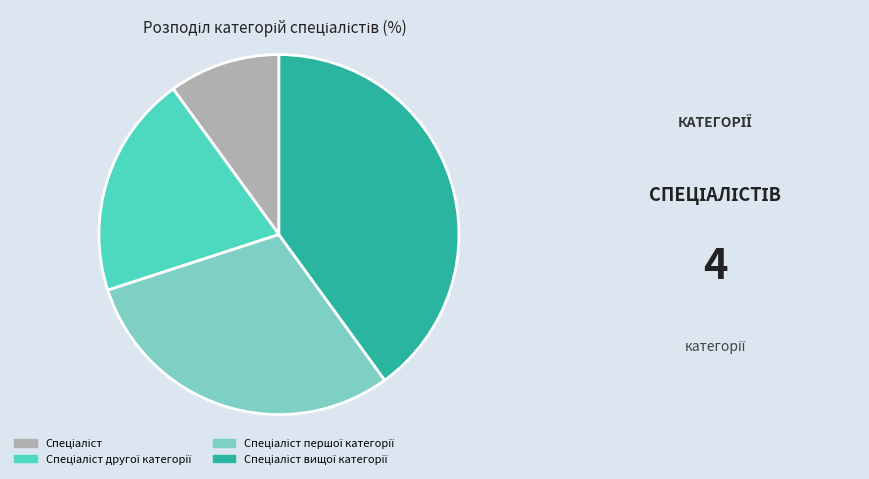

Is there a majority slice in this chart?

No